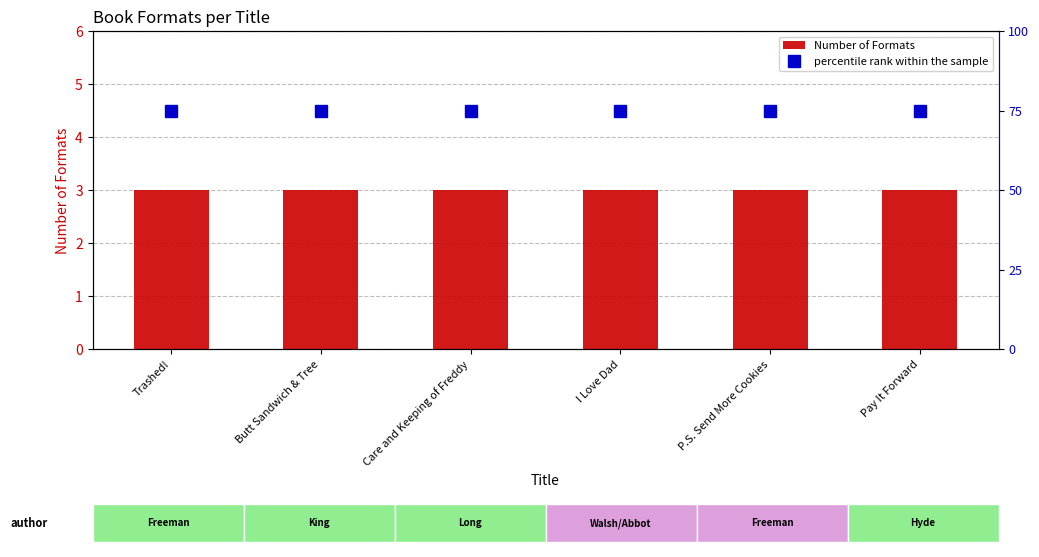

What is the label of the 2nd bar from the left?

Butt Sandwich & Tree